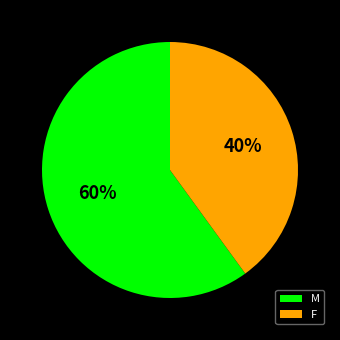

How many segments does this pie chart have?

2